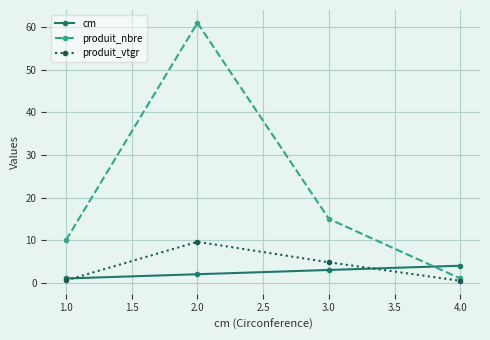

What are all the series names shown in the legend?

cm, produit_nbre, produit_vtgr